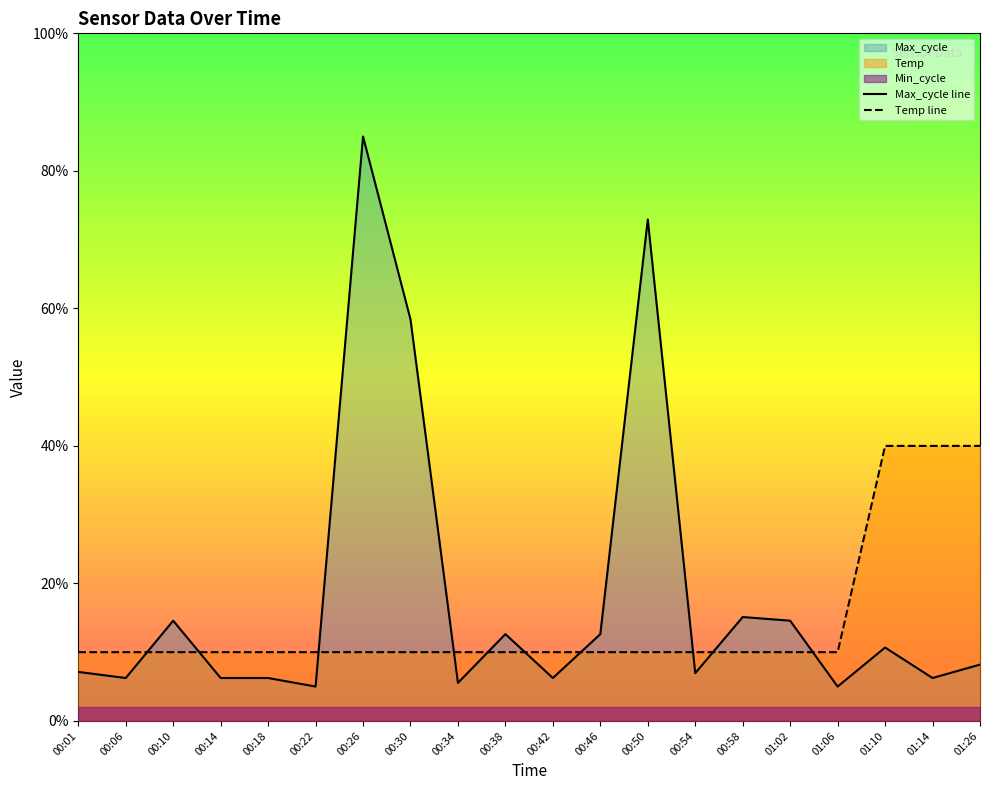

At which category does Max_cycle reach its first local peak?

00:10